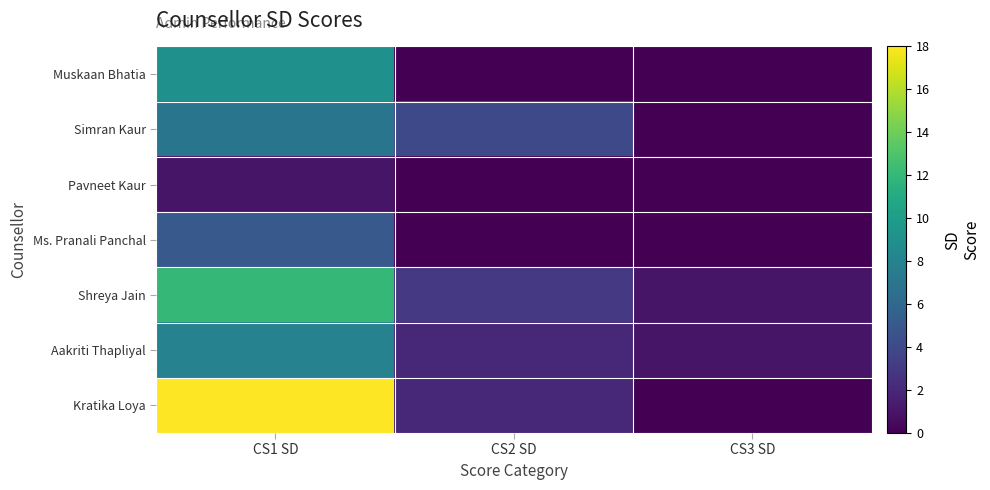

Which has a higher value, CS1 SD or CS2 SD?

CS1 SD